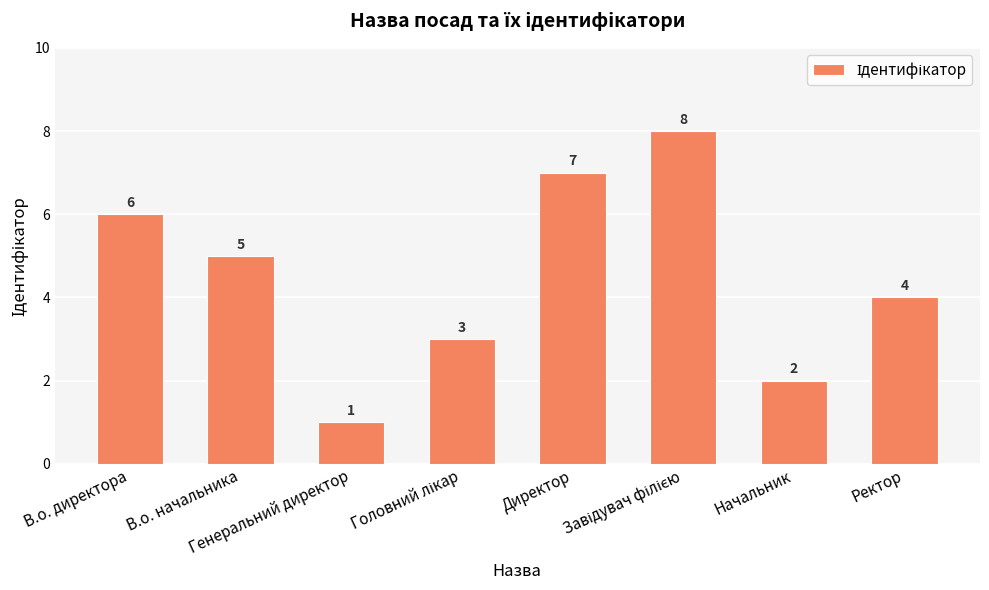

Read the value at Ректор.

4